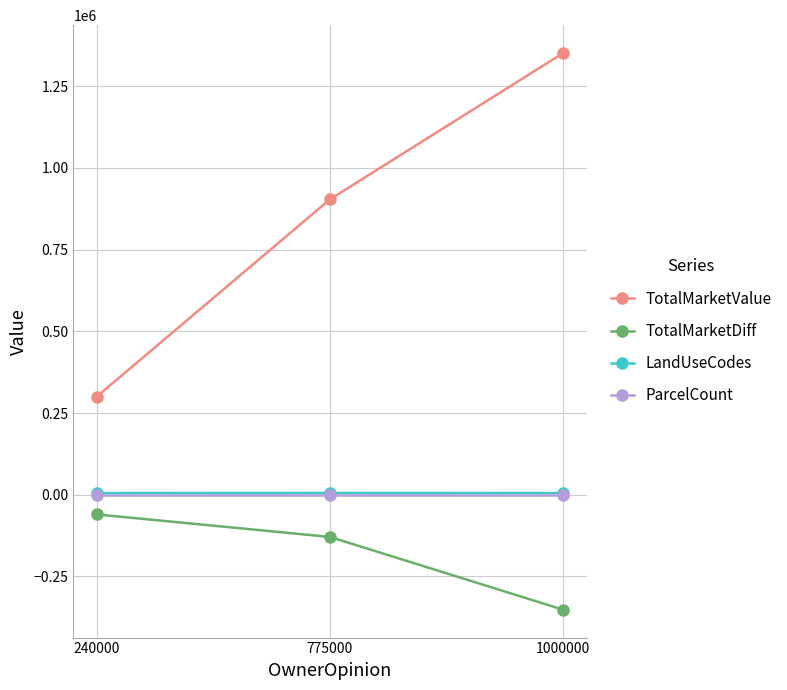

How many lines are shown in the chart?

4